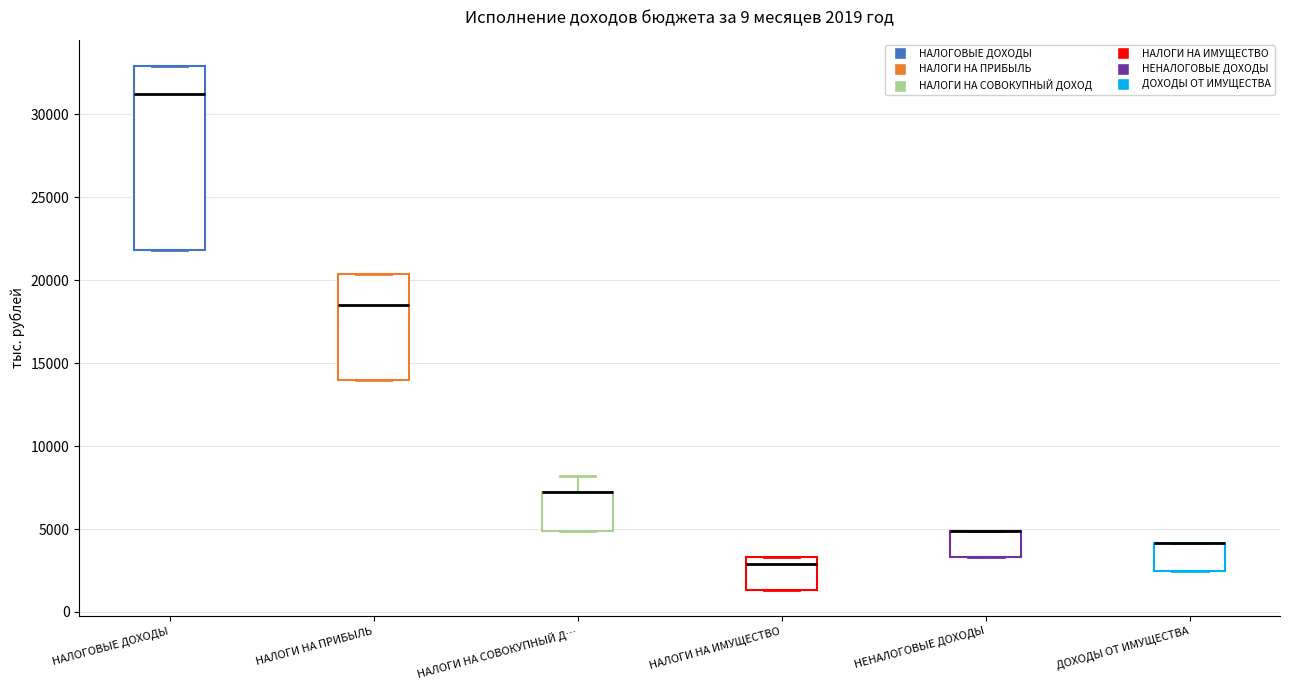

Which box is the tallest, from its lower edge to its upper edge?

НАЛОГОВЫЕ ДОХОДЫ